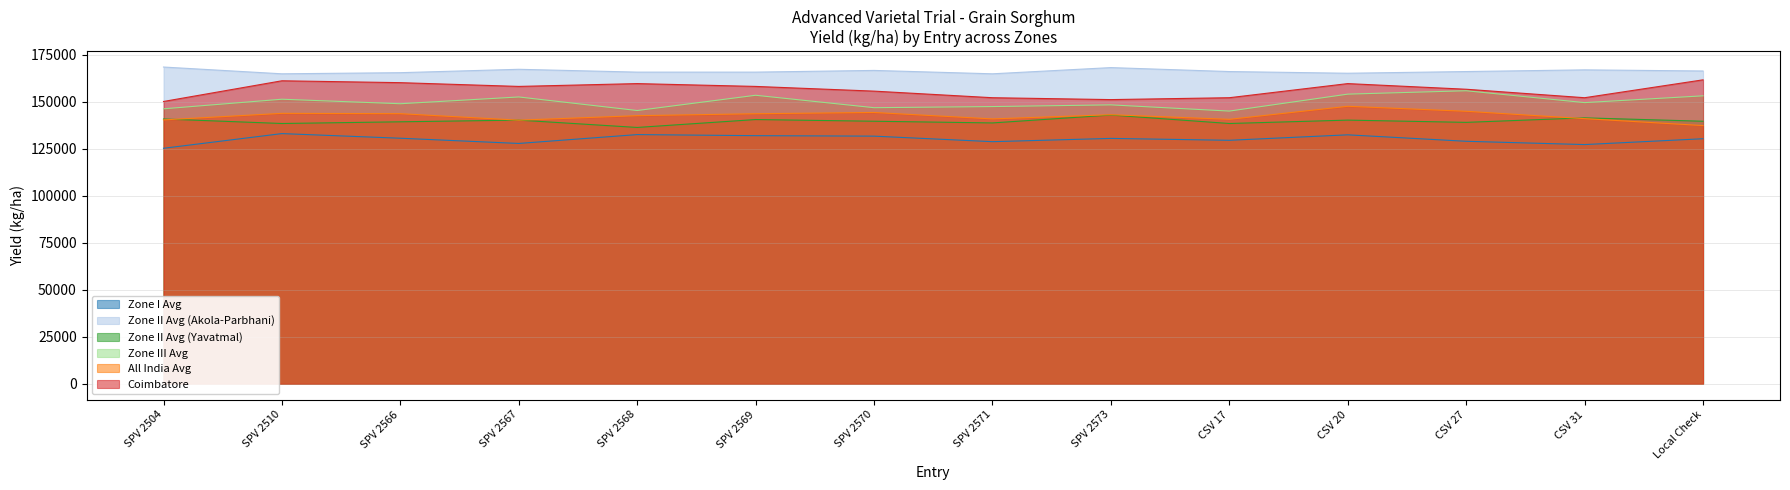

Is it true that Zone I Avg equals 132538.8 at SPV 2568?

True